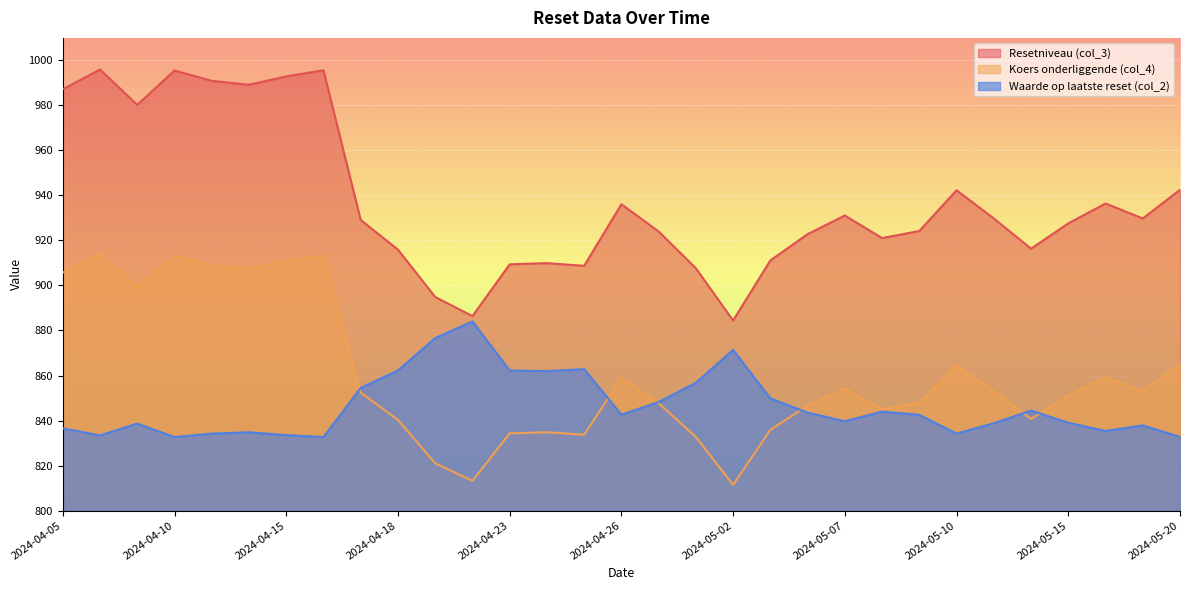

The Resetniveau (col_3) series shows 281.6 at 2024-04-09. True or false?

False